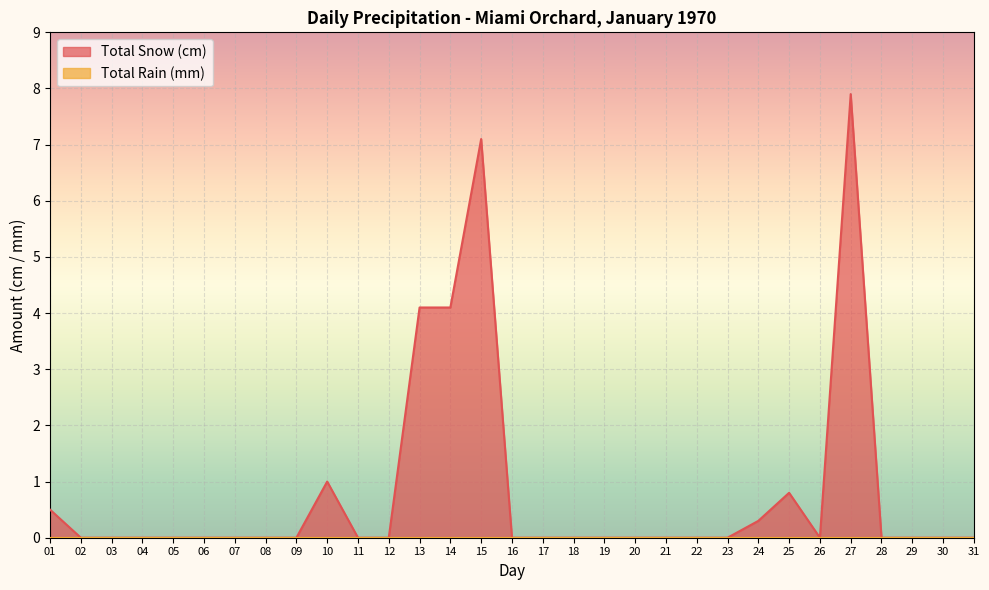

Is it true that the value at 31 is 0.0?

True